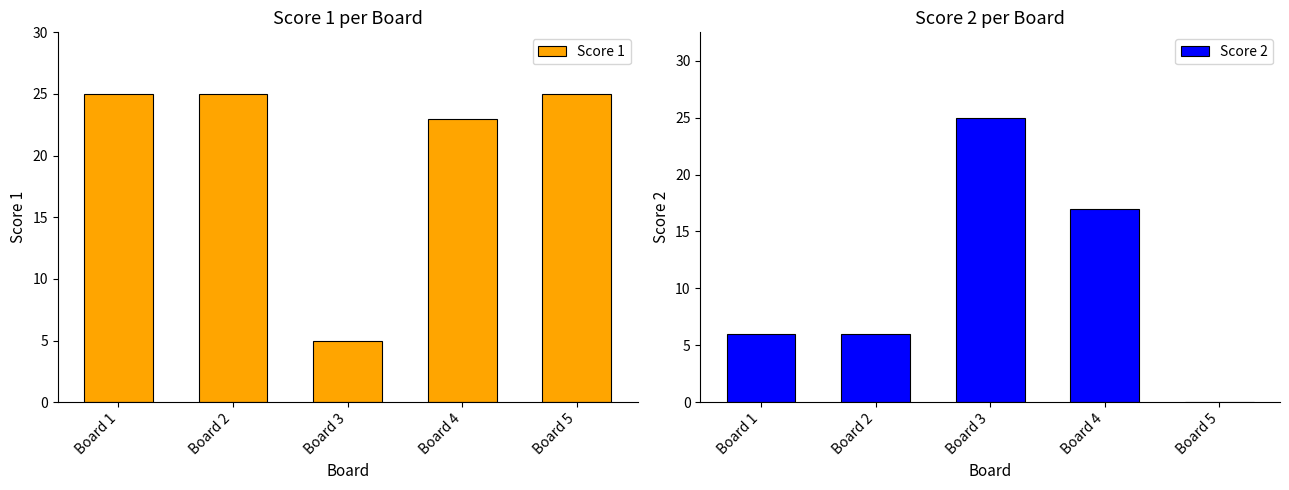

Which series has the largest range (max minus min)?

Score 2